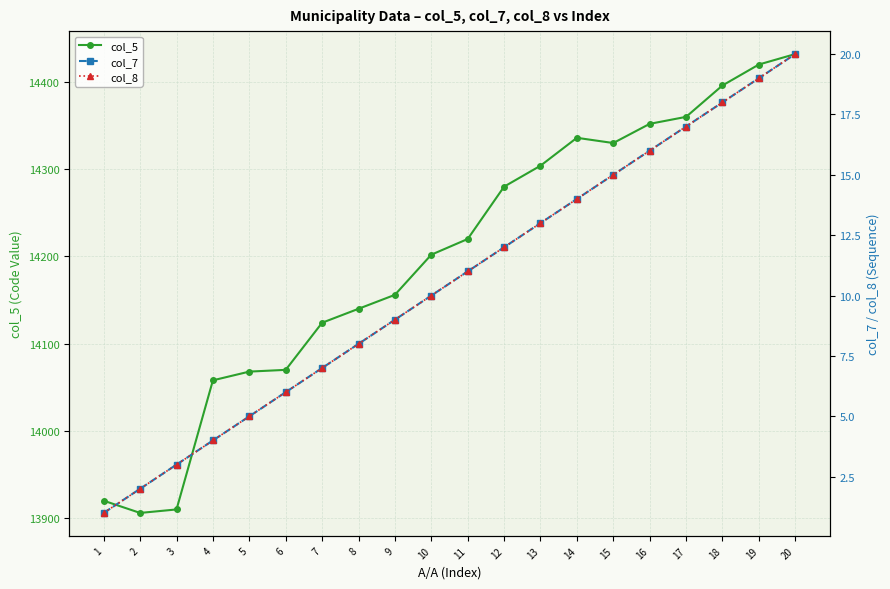

Which category has the lowest value across all series?

1